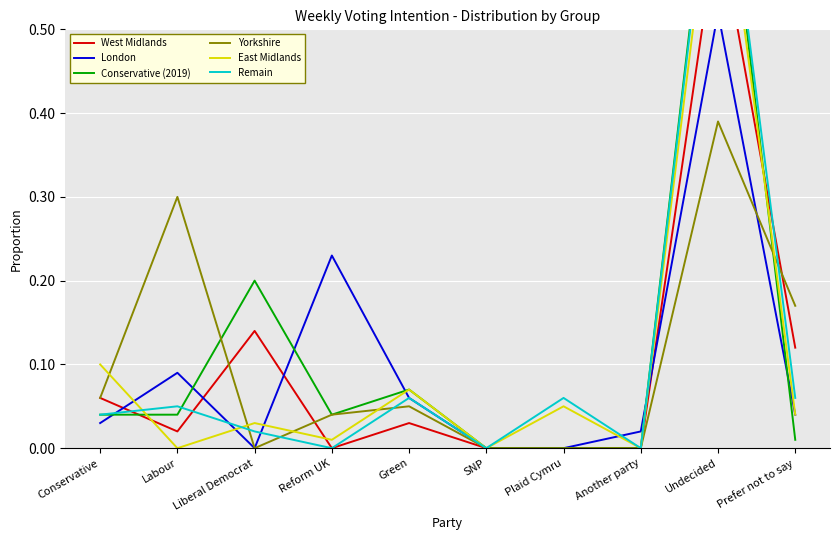

Does the chart display data point markers on the line(s)?

No